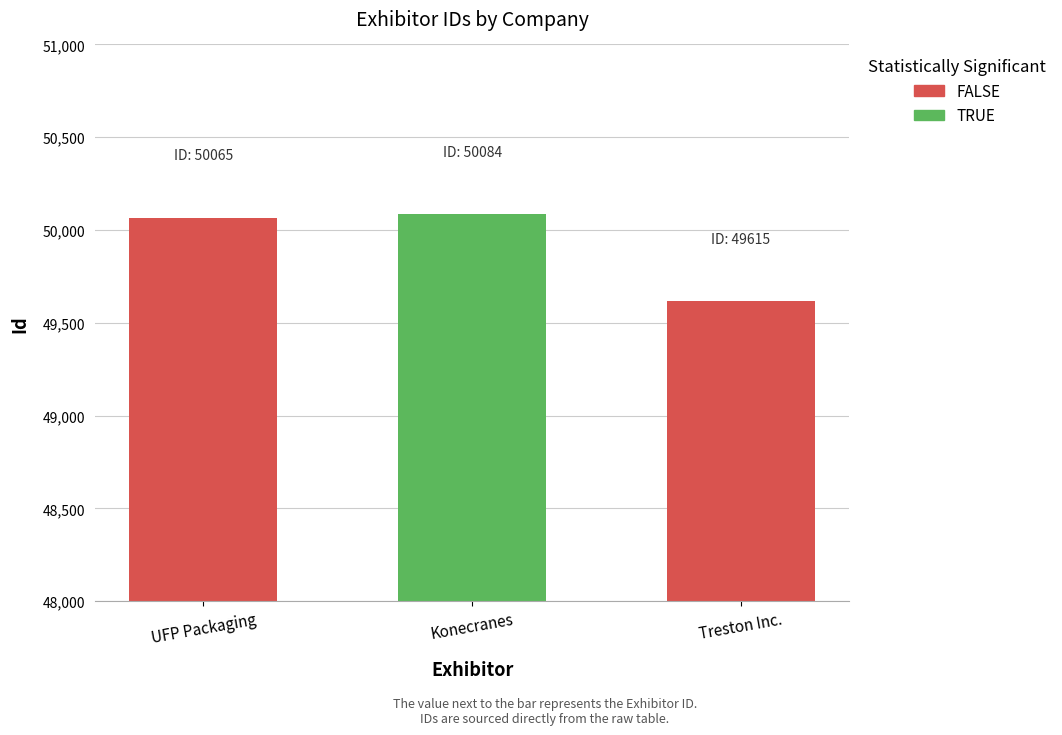

How many distinct data groups are displayed?

1